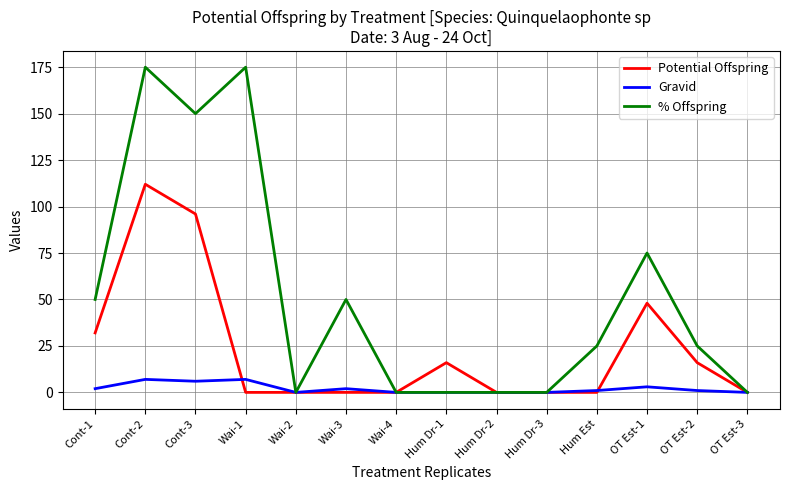

Where does the Gravid series first go above 1?

Cont-1